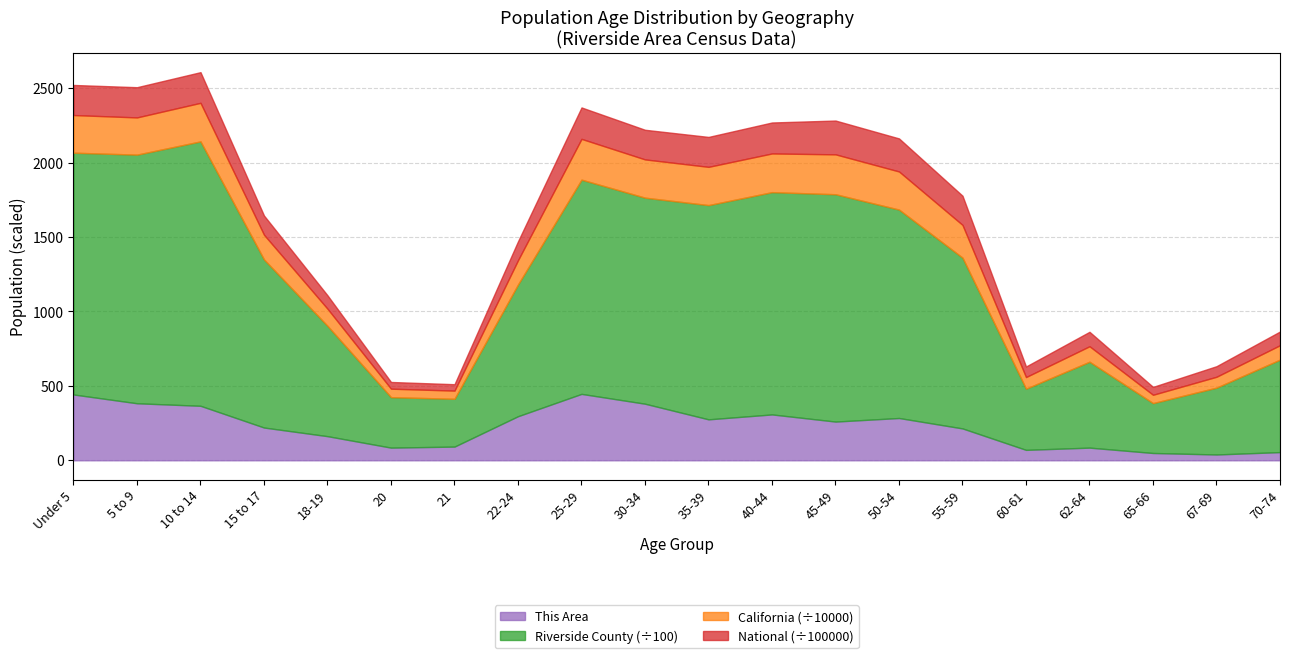

What is the total value across all series at Under 5?

2521